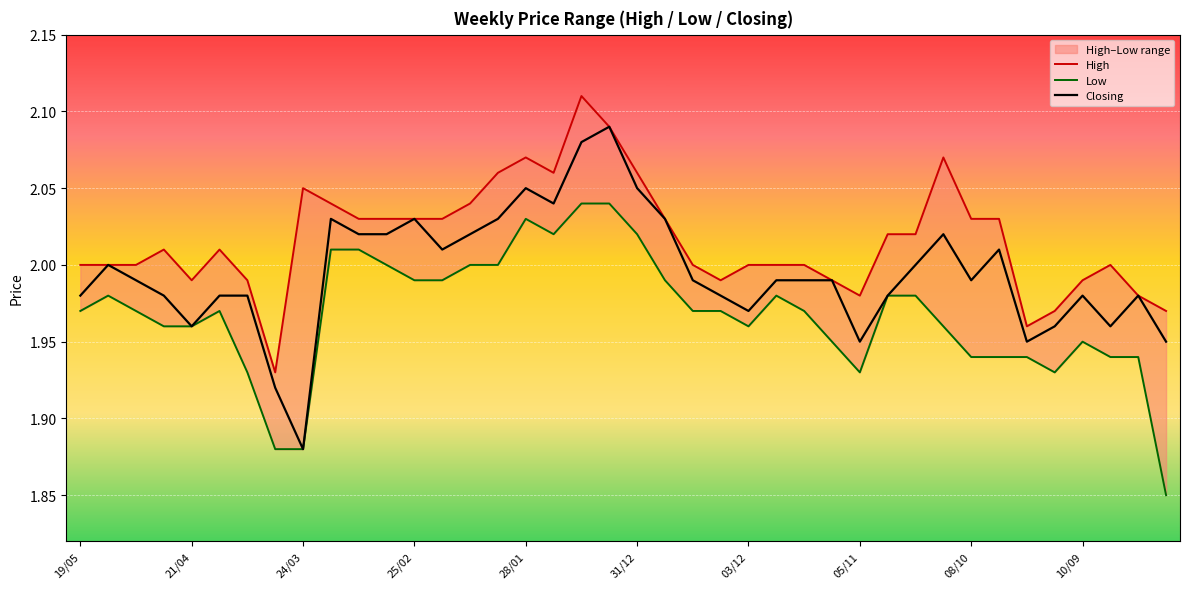

Which series has the largest range (max minus min)?

Closing